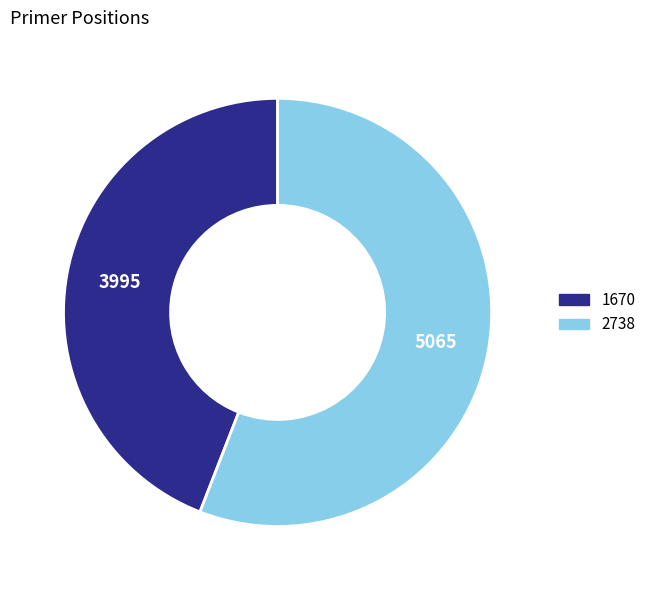

Is the sum of 1670 and 2738 greater than half?

Yes